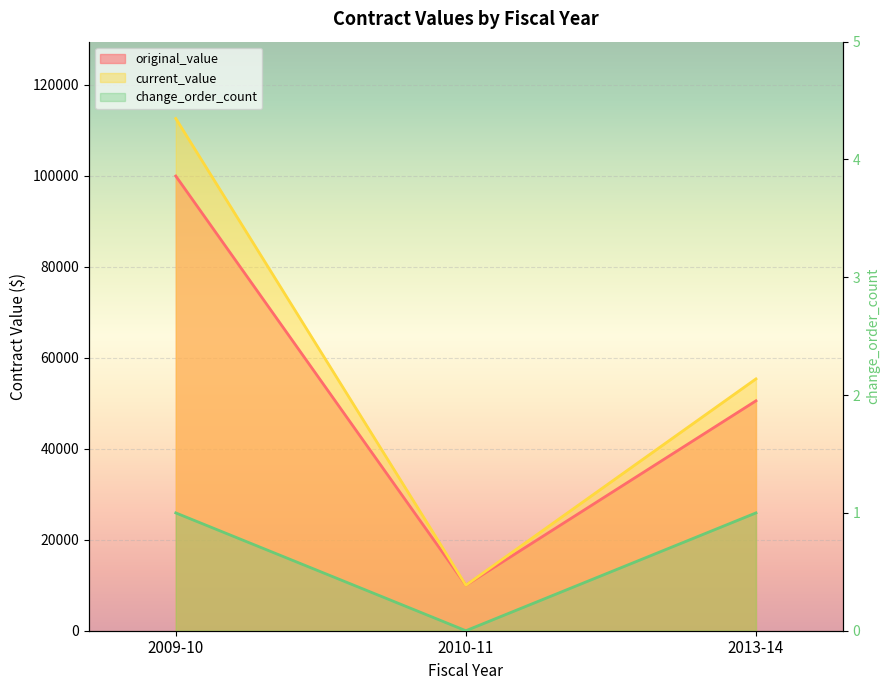

How many data points does each series have?

3